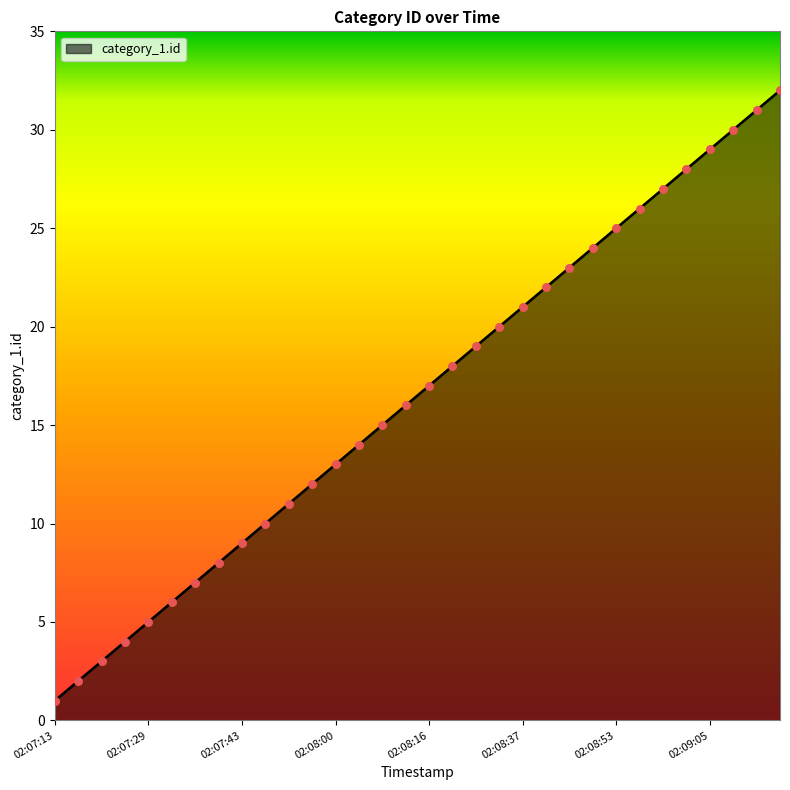

What is the maximum value shown in the chart?

32